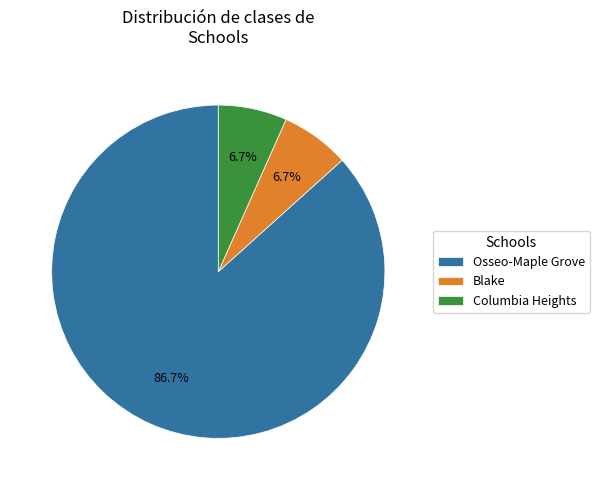

What percentage is NOT represented by Blake?

93.3%